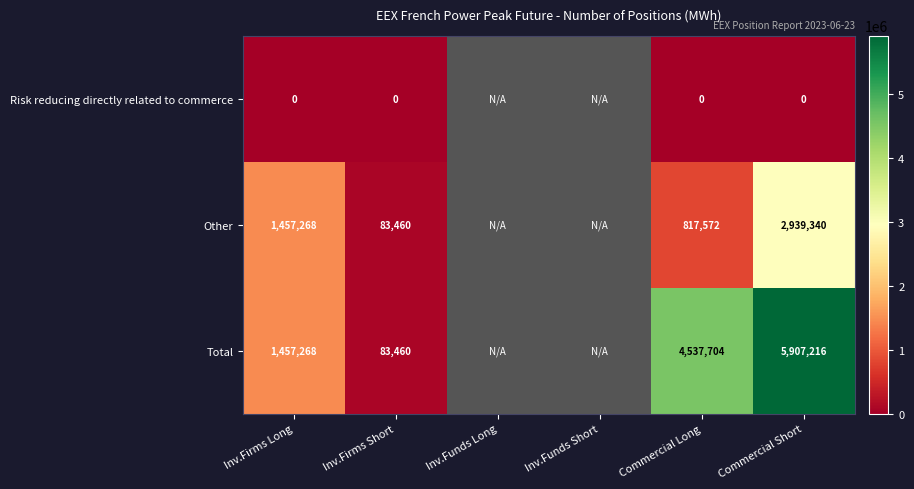

Which category has the lowest value across all series?

Inv.Firms Long